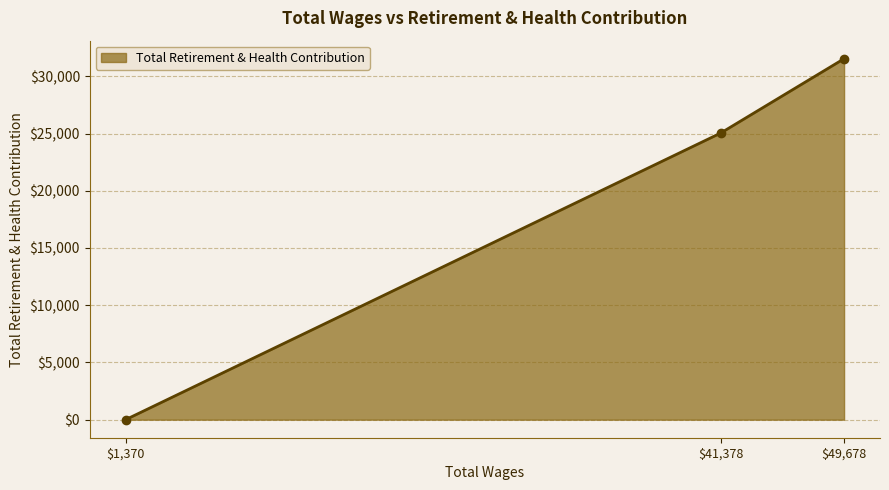

What is the difference between the maximum and second lowest values?

6497